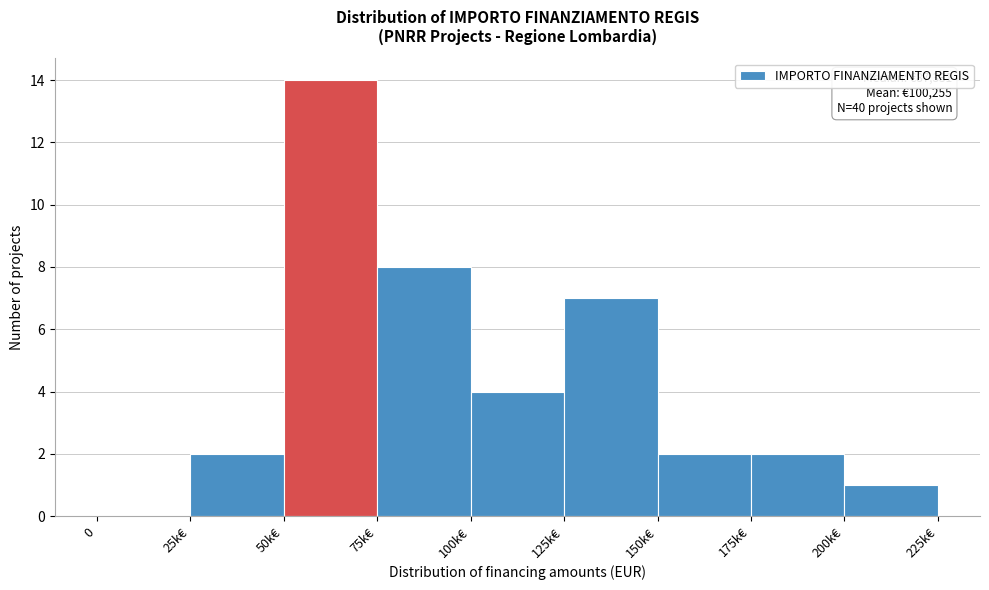

Reading left to right, transcribe all the data shown in this chart.

0=0	25k€=2	50k€=14	75k€=8	100k€=4	125k€=7	150k€=2	175k€=2	200k€=1